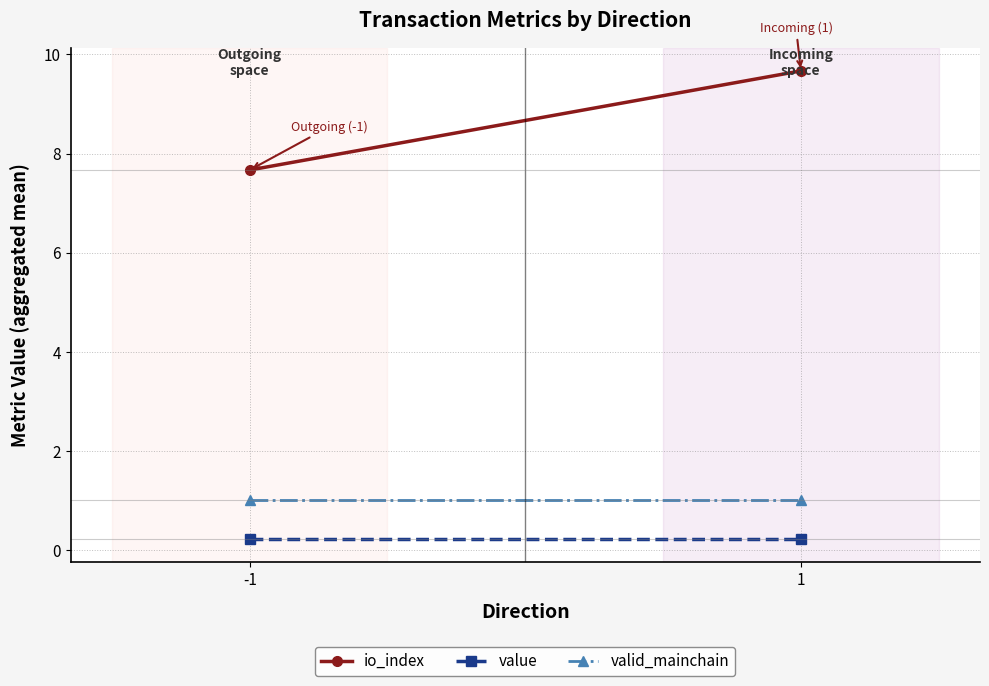

Reading right to left, what are all the values shown in this chart?

io_index: 1=9.7	-1=7.7
value: 1=0.2	-1=0.2
valid_mainchain: 1=1.0	-1=1.0